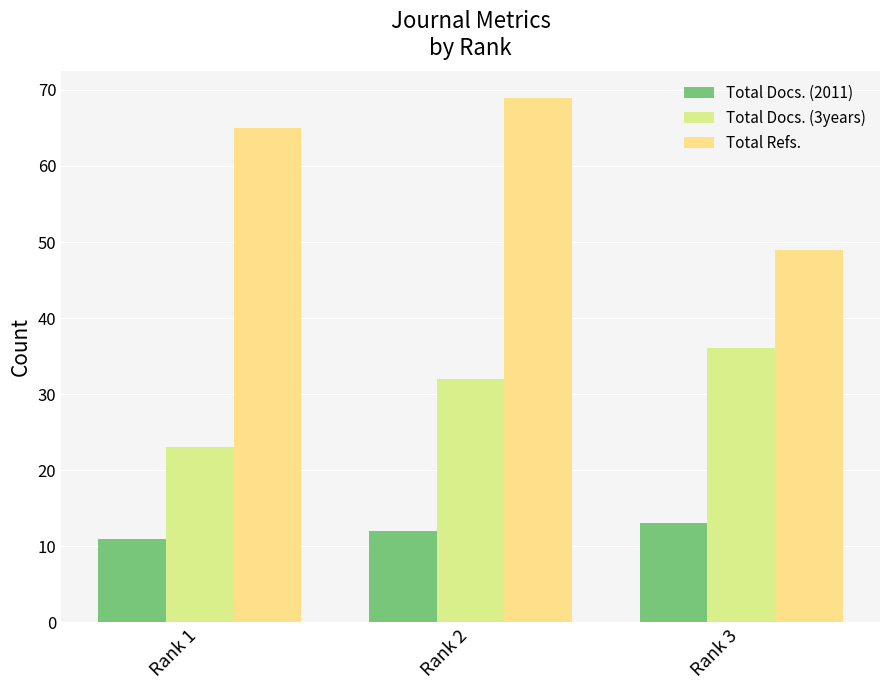

Which series has the largest total across all categories?

Total Refs.